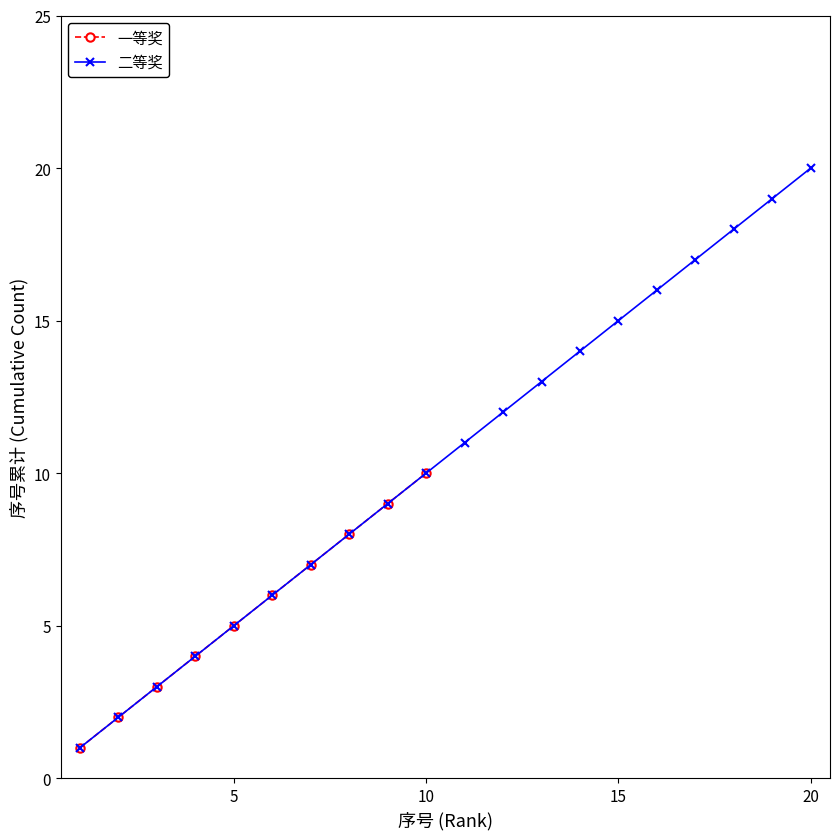

What is the maximum value for 一等奖?

10